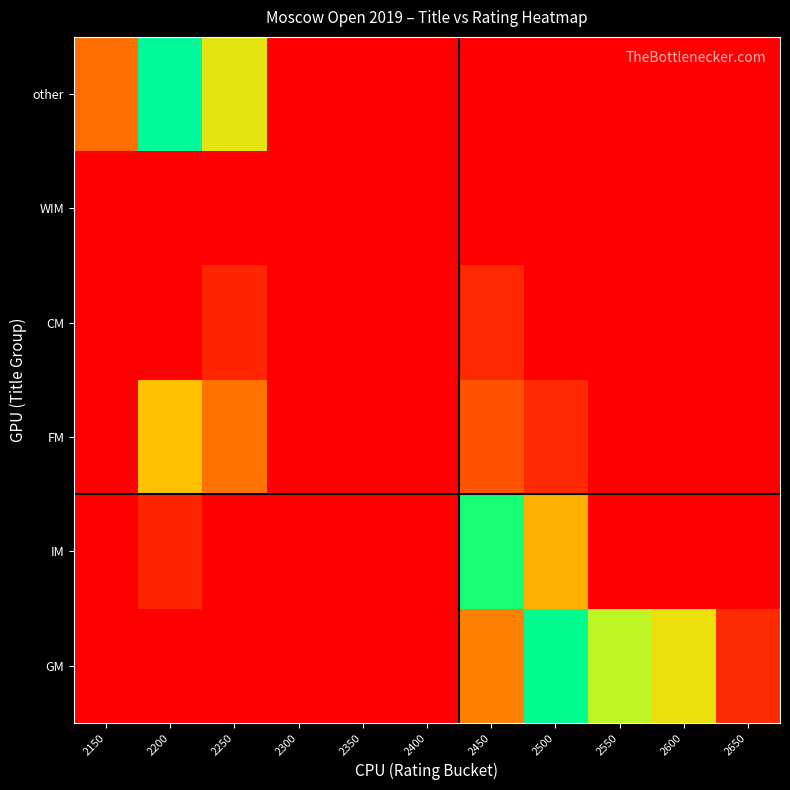

Between 2650 and 2400, which is larger?

2650